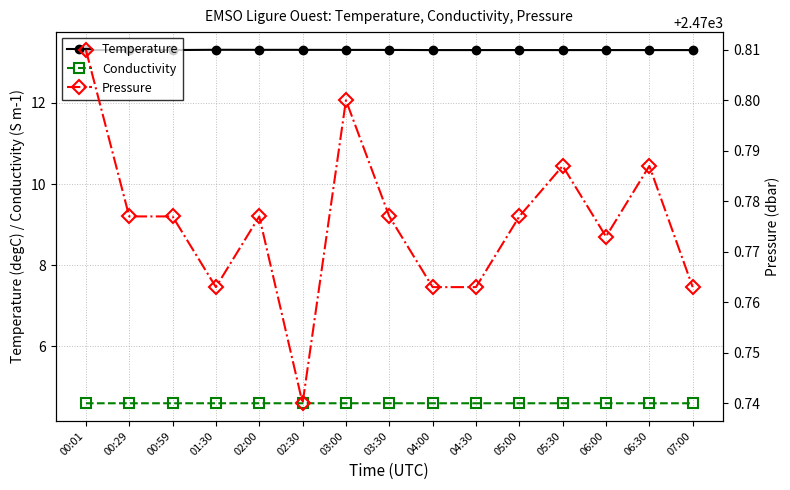

What is the label of the 4th point from the right?

05:30